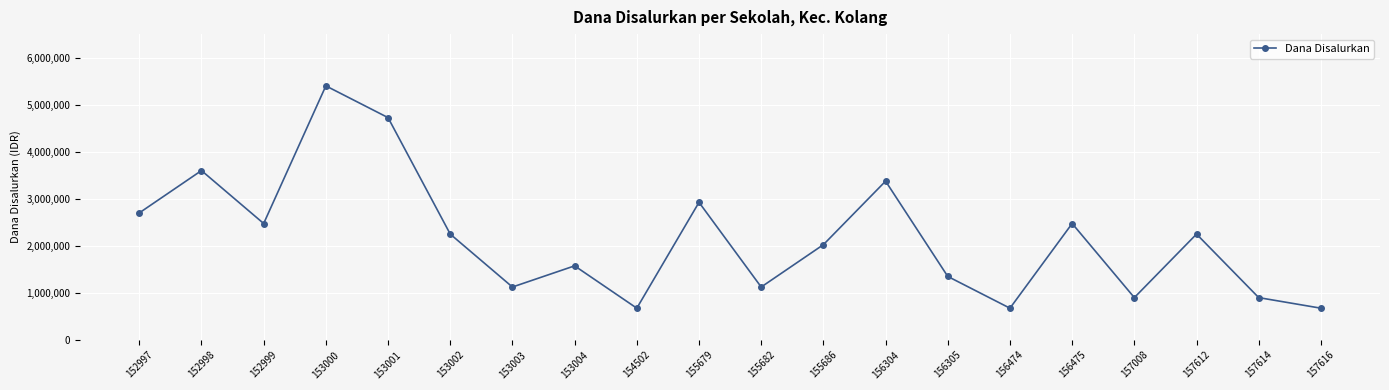

What is the value of the 7th point from the left?

1125000